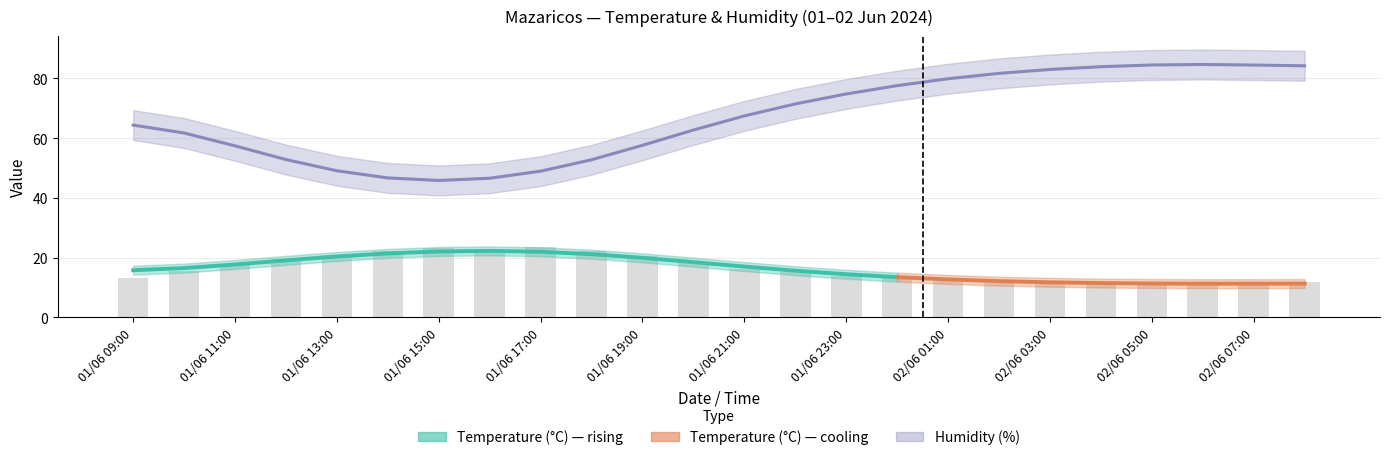

What is the difference between the Humidity (%) values at 01/06 16:00 and 02/06 00:00?

31.0